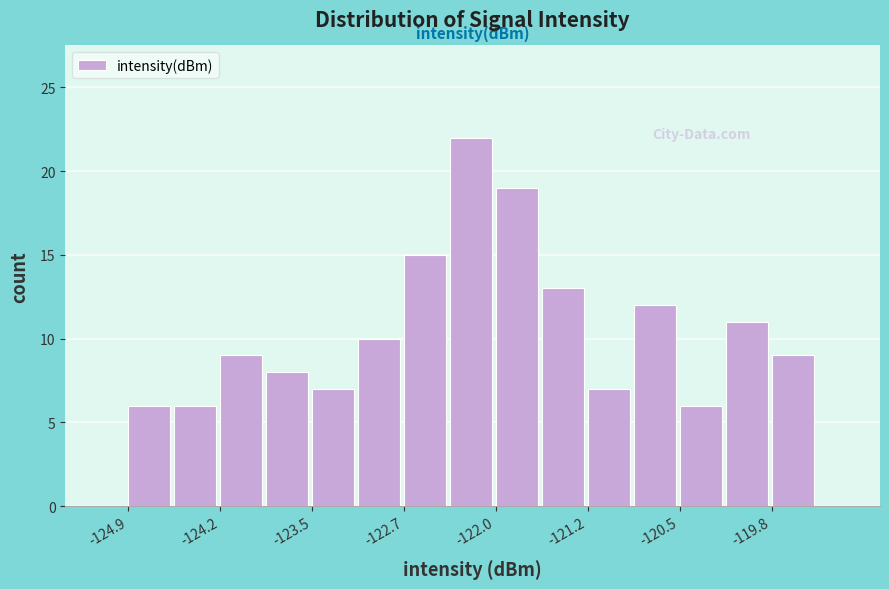

Around what value on the x-axis is the tallest bar? Give the approximate position of its centre, as read against the axis.

-122.2